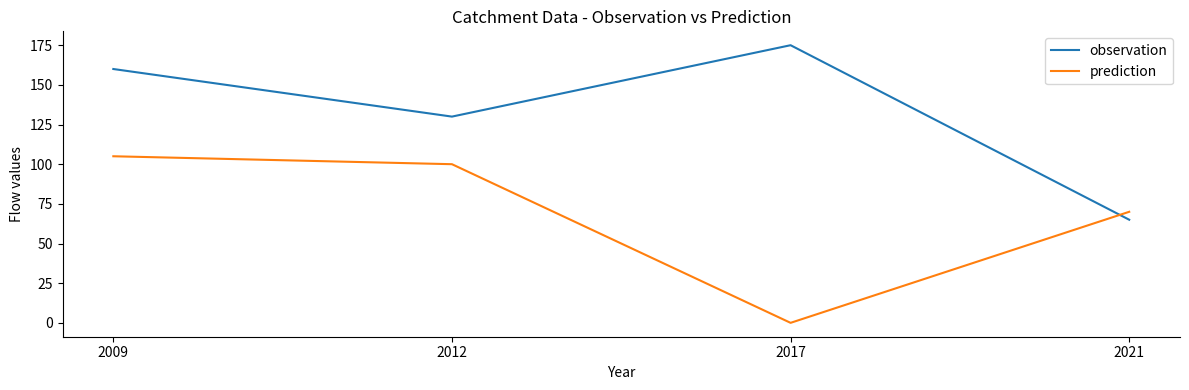

What is the average value of the prediction series?

69